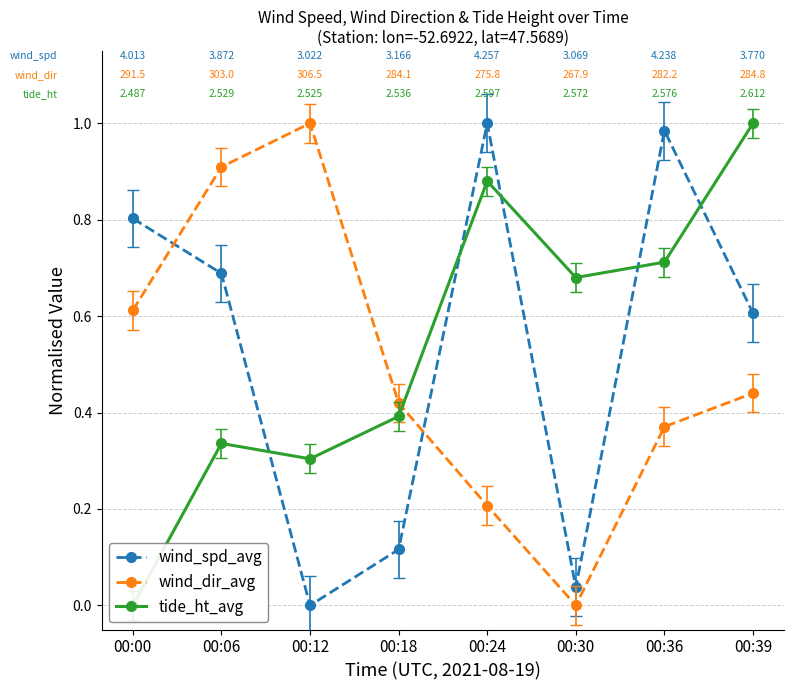

How many data points does each series have?

8